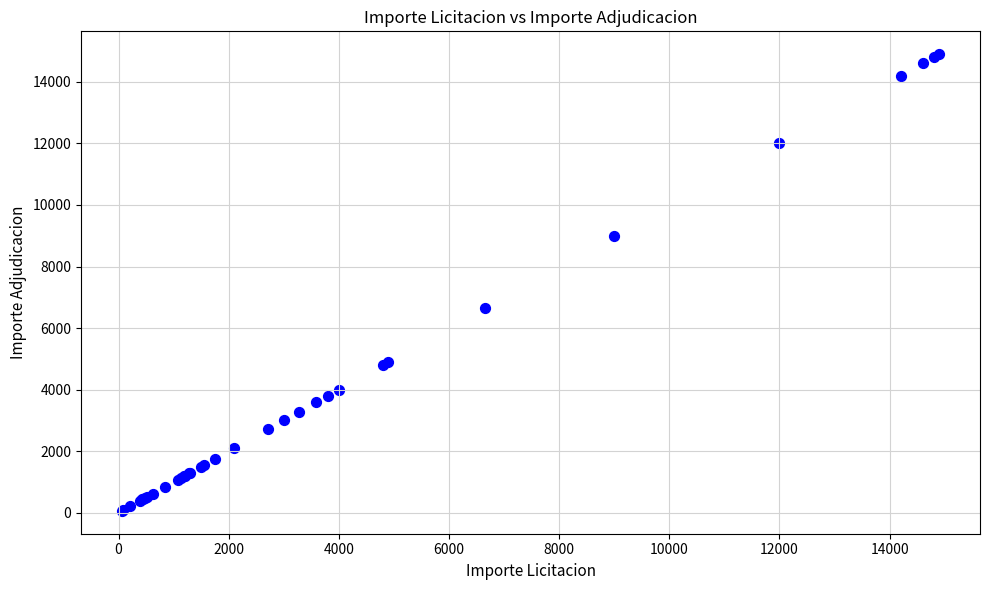

What Y value in the scatter plot is closest to 7480?

6660.0